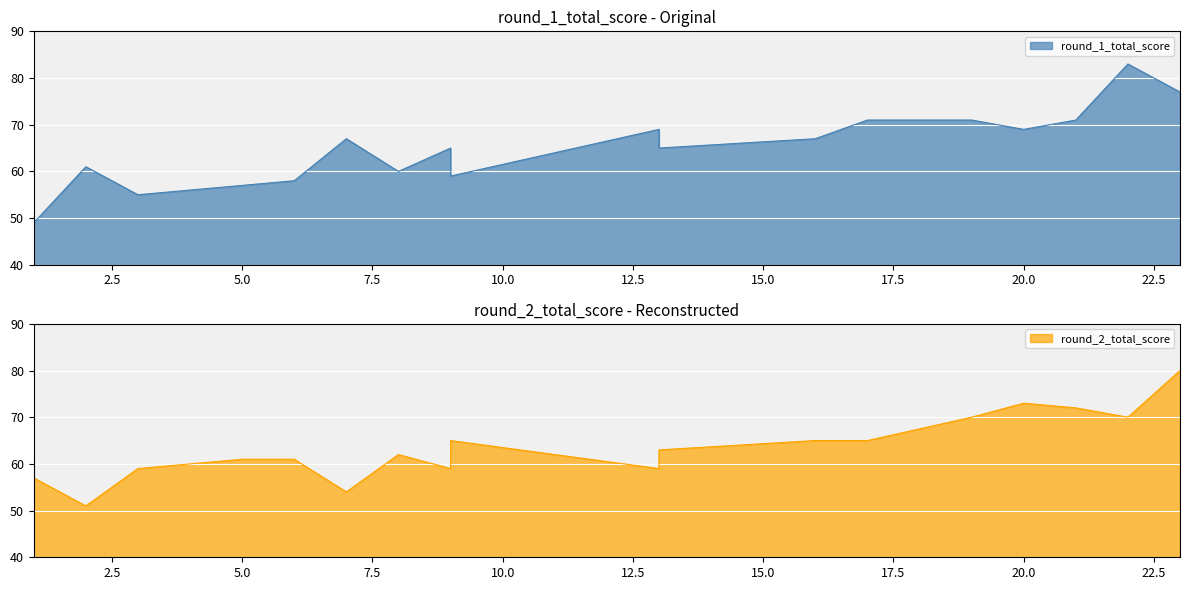

List the series in order of their overall mean, highest first.

round_1_total_score, round_2_total_score